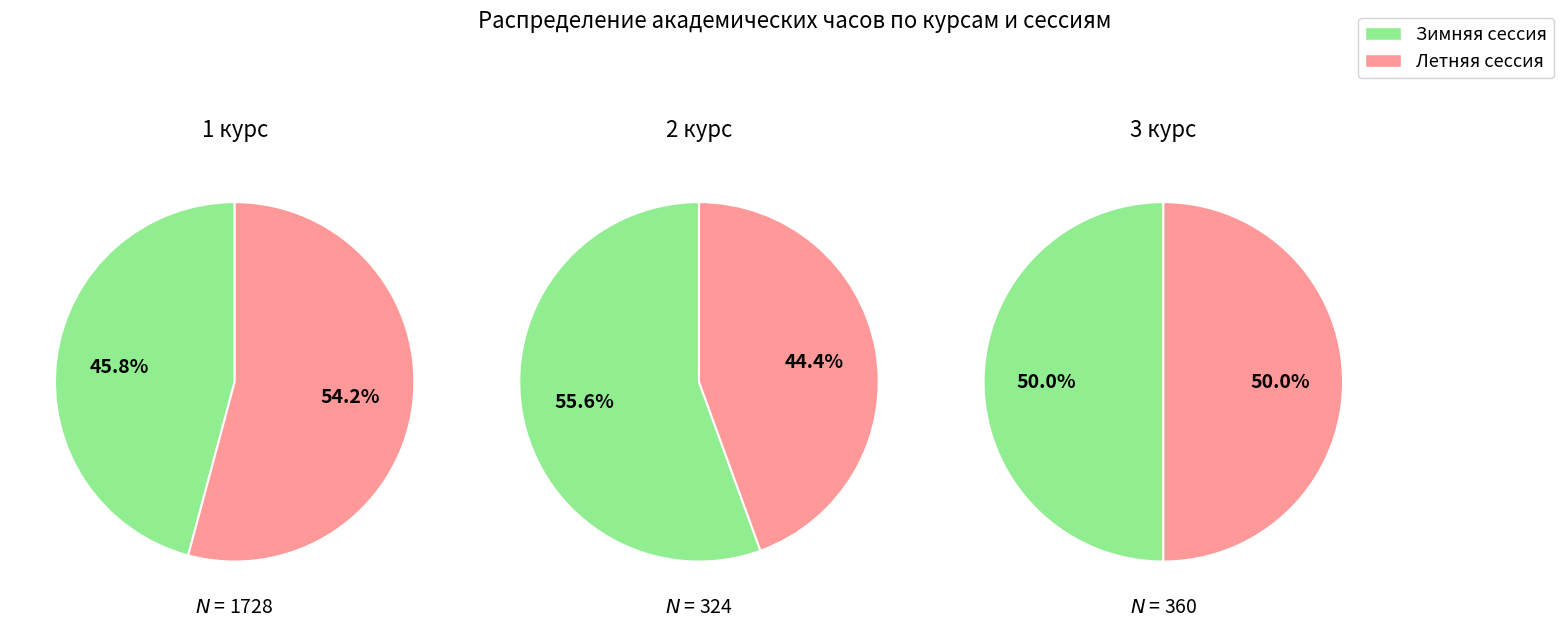

Does any single category account for the majority?

Yes